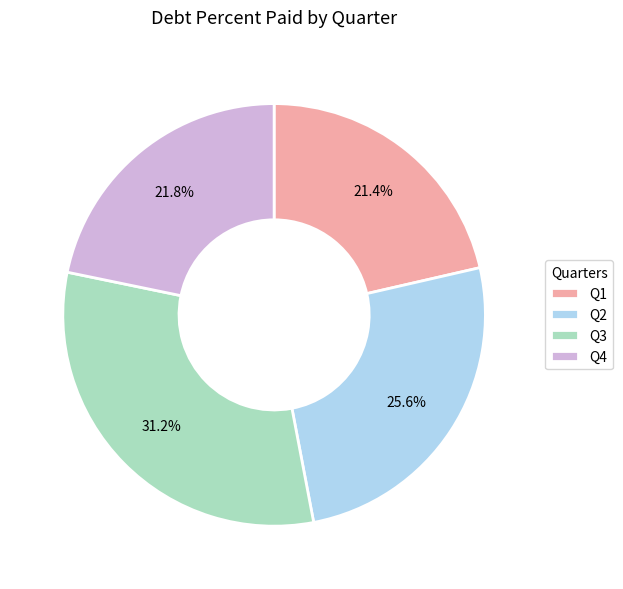

What percentage is the Q3 slice, to the nearest percent?

31%